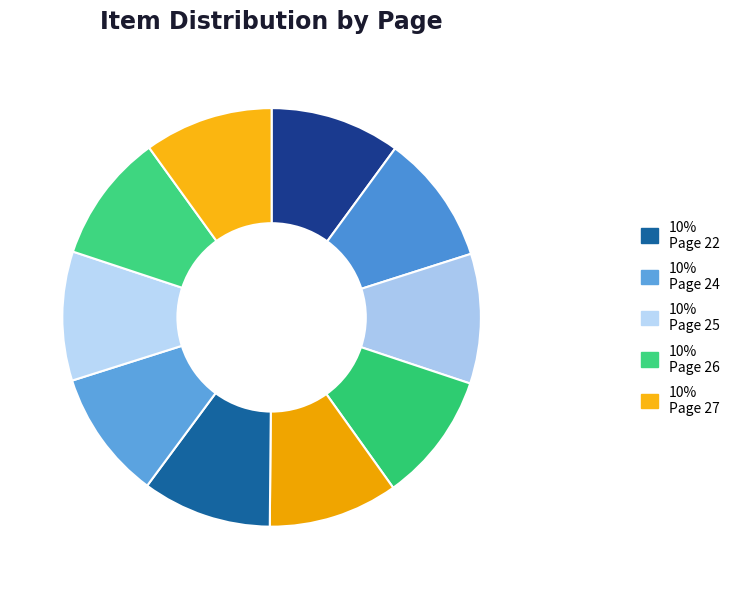

Count the number of slices in the pie.

10